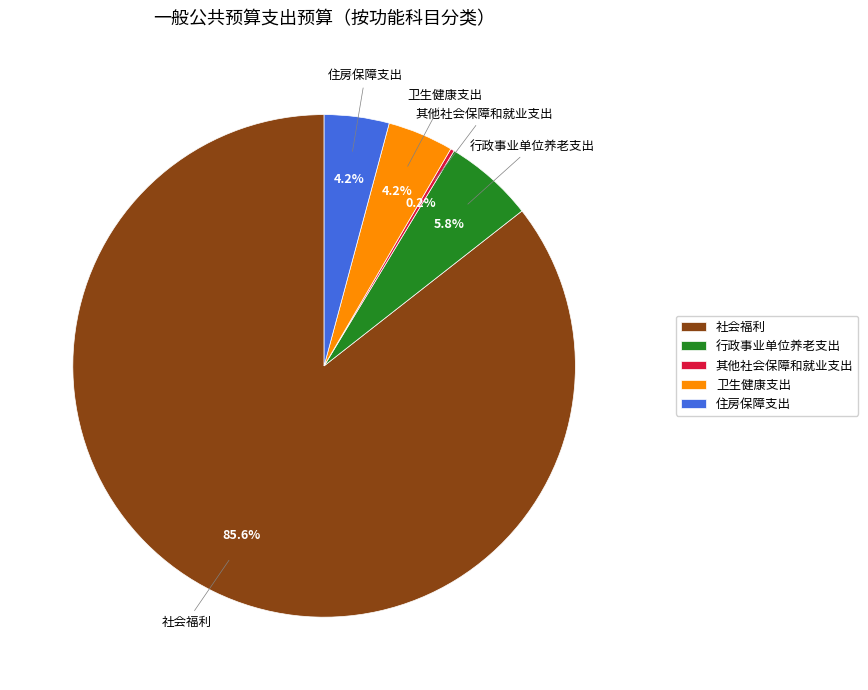

Is 社会福利 the majority of the pie?

Yes